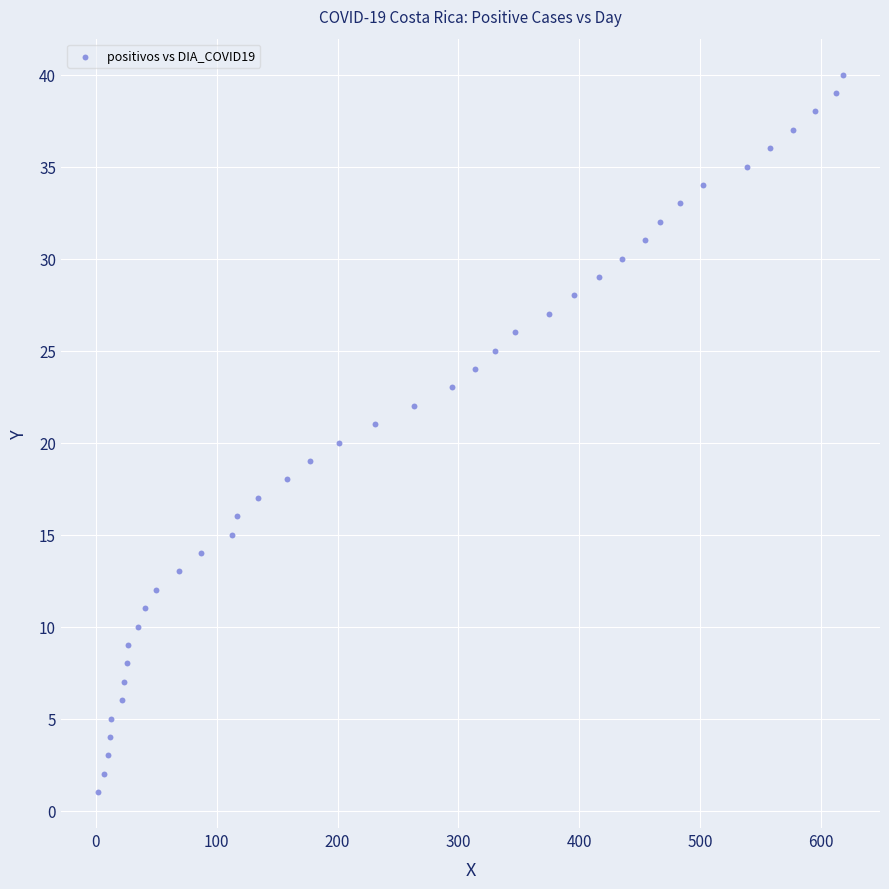

What is the range of Y values (max minus min)?

39